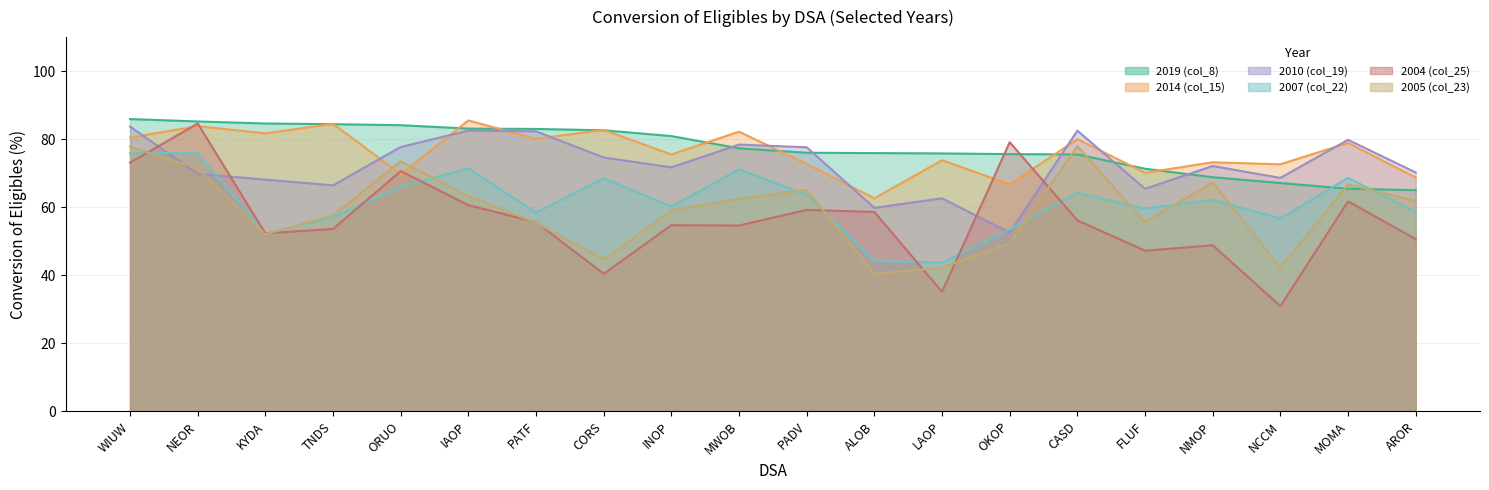

What is the minimum value shown in the chart?

30.9